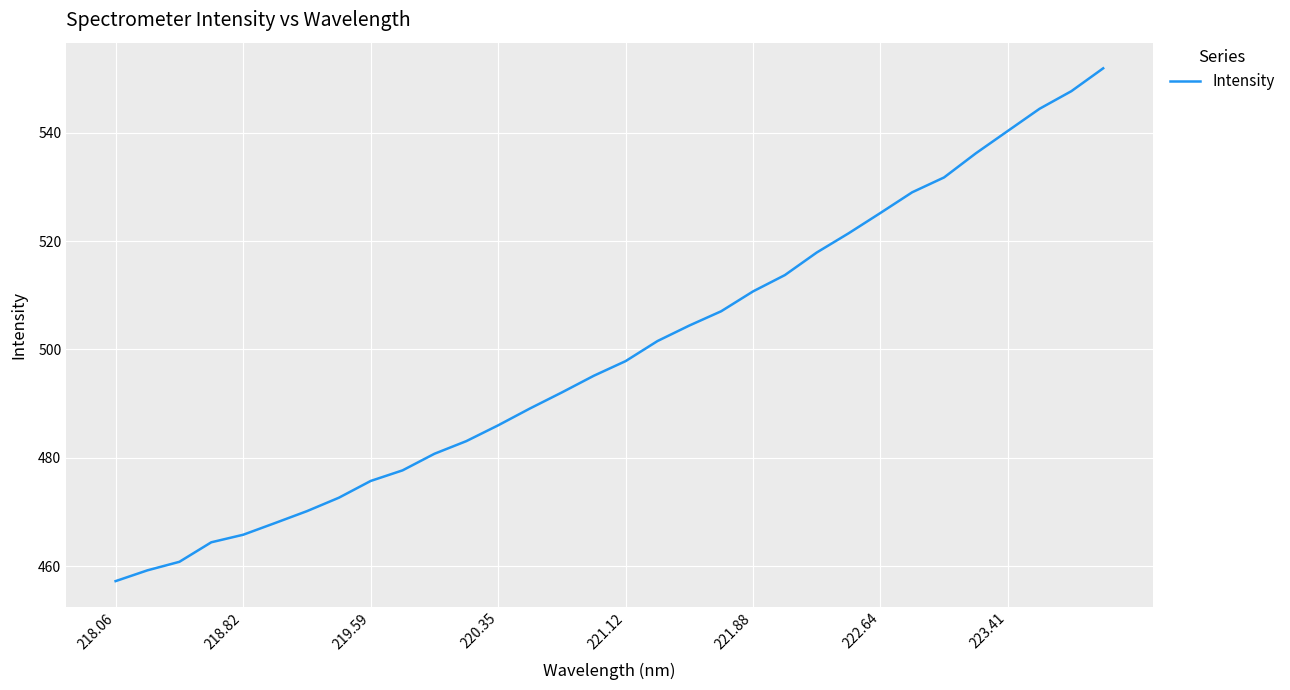

What is the greatest value displayed?

551.8